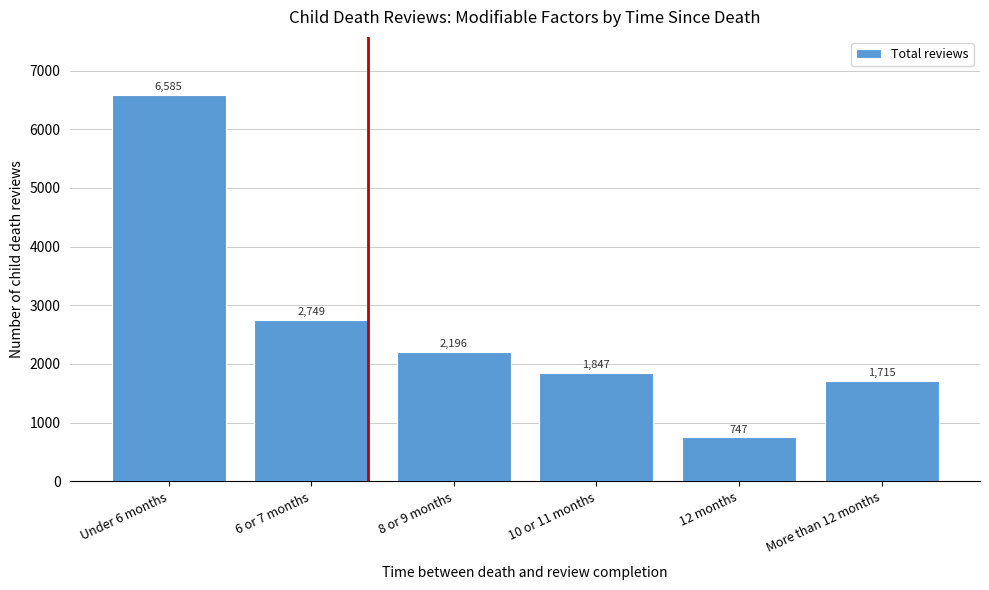

Reading left to right, transcribe all the data shown in this chart.

Under 6 months=6585	6 or 7 months=2749	8 or 9 months=2196	10 or 11 months=1847	12 months=747	More than 12 months=1715